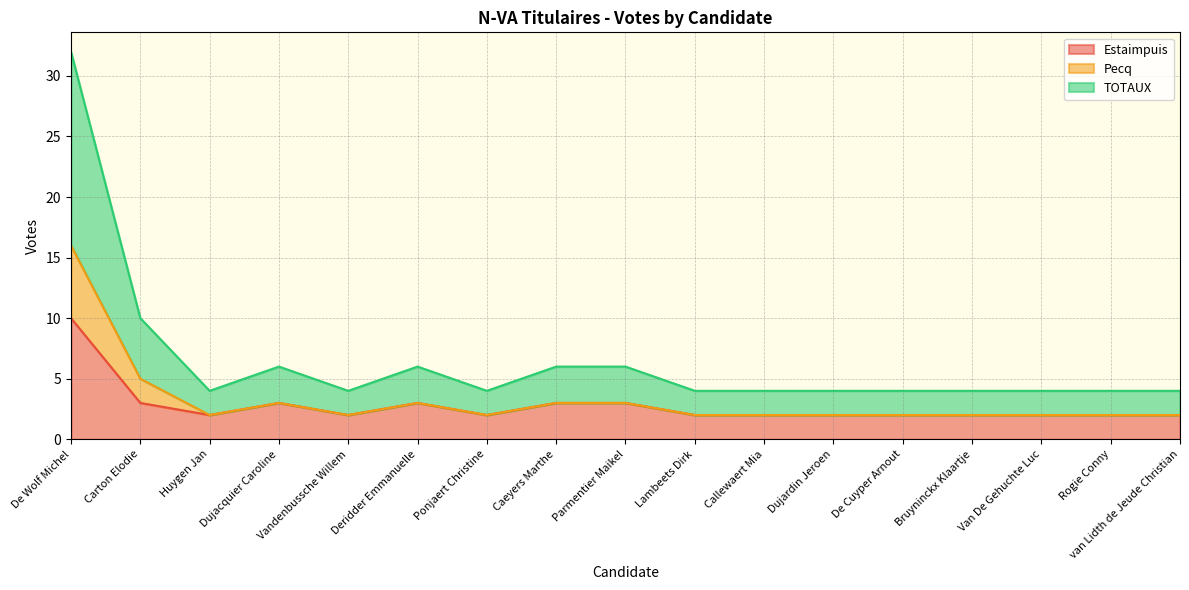

What is the maximum value for Estaimpuis?

10